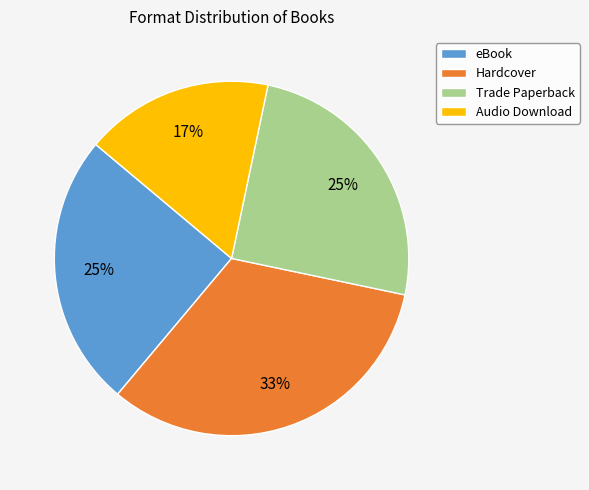

Approximately how many times larger is the value at Hardcover compared to eBook?

1.3